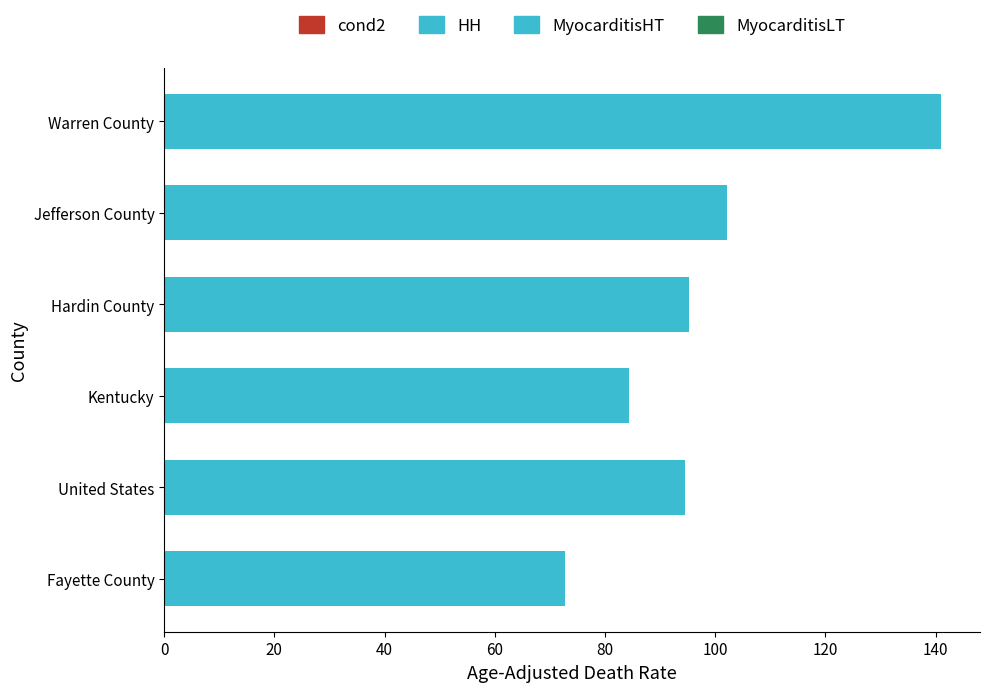

The chart shows a value of 95.3 at Hardin County. True or false?

True